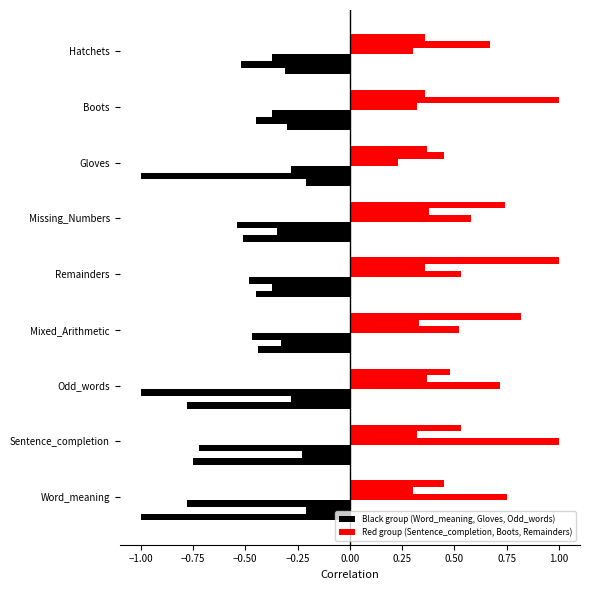

Rank the series at Remainders from highest to lowest value.

Sentence_completion, Word_meaning